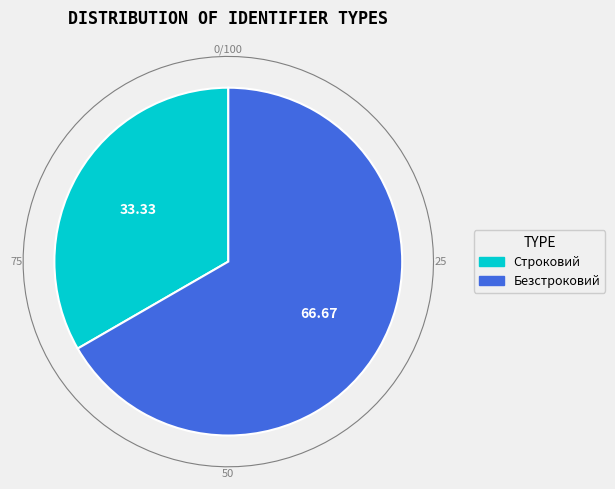

To the nearest percent, what is the combined percentage of Строковий and Безстроковий?

100%